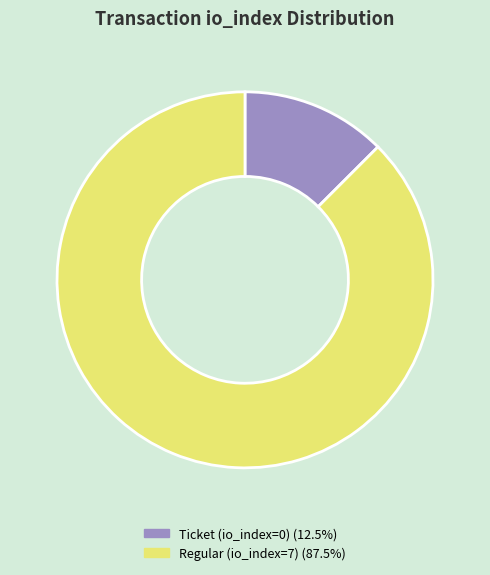

Is there a majority slice in this chart?

Yes